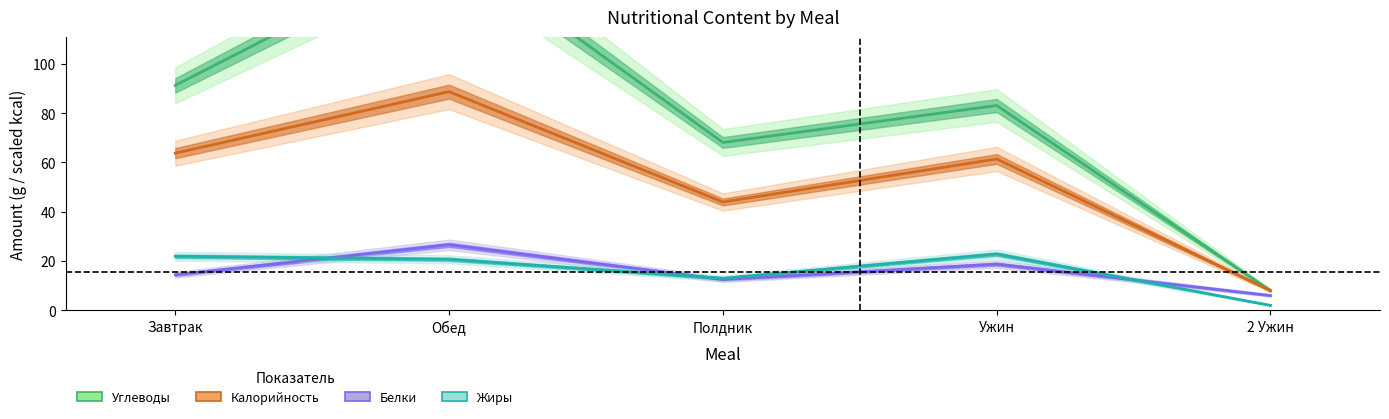

Which series changed the most between Полдник and 2 Ужин?

Углеводы